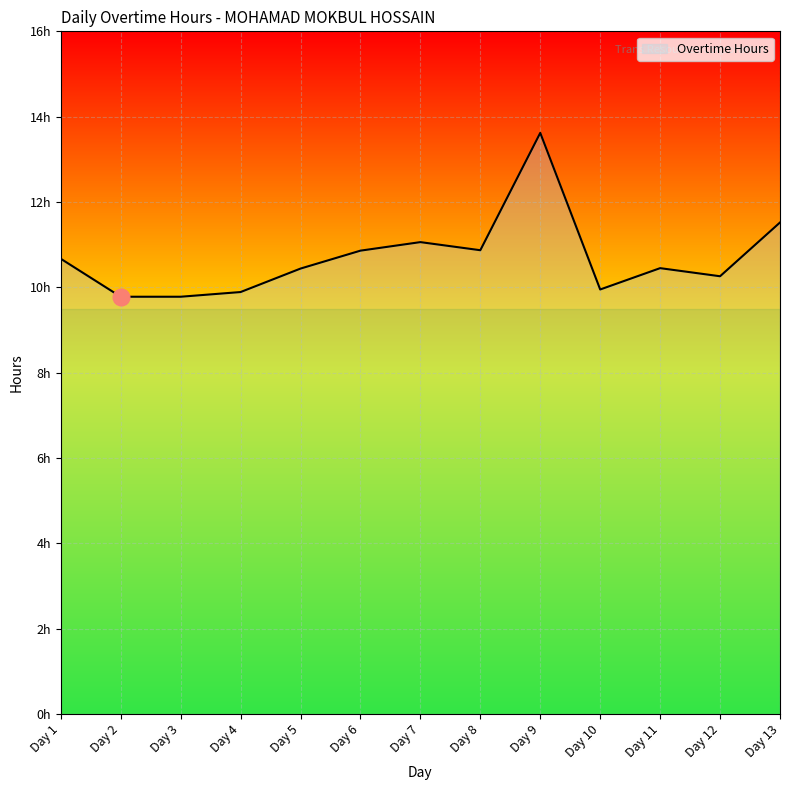

Is it true that the value at Day 7 is 11.1?

True